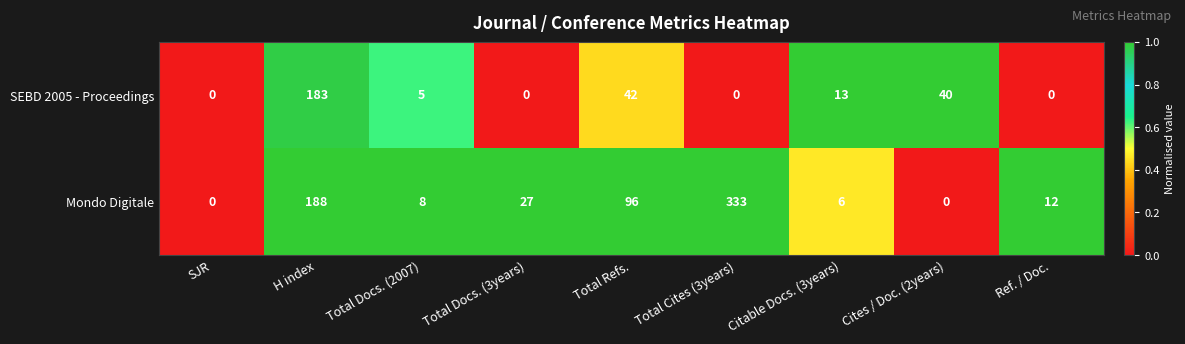

The value of SEBD 2005 - Proceedings at H index is 183. True or false?

True